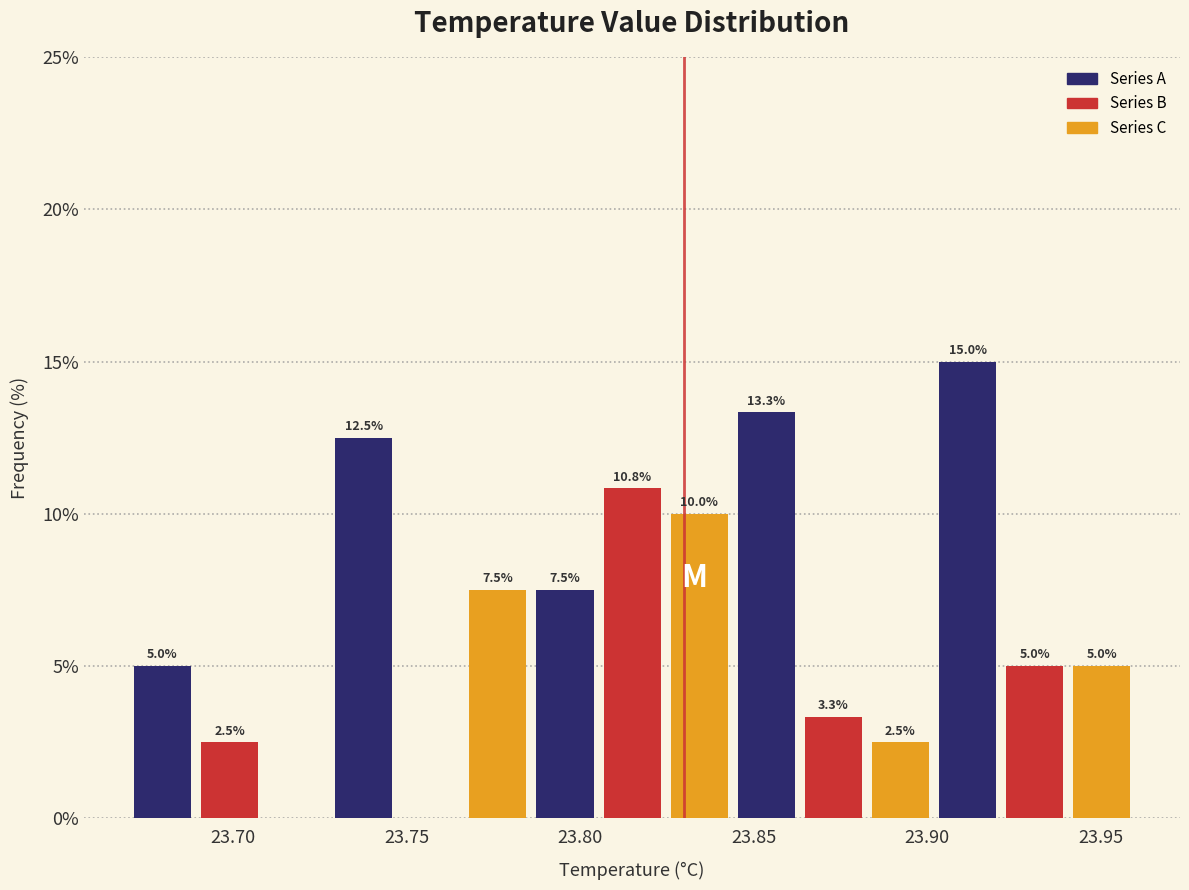

Around what value on the x-axis is the tallest bar? Give the approximate position of its centre, as read against the axis.

23.910